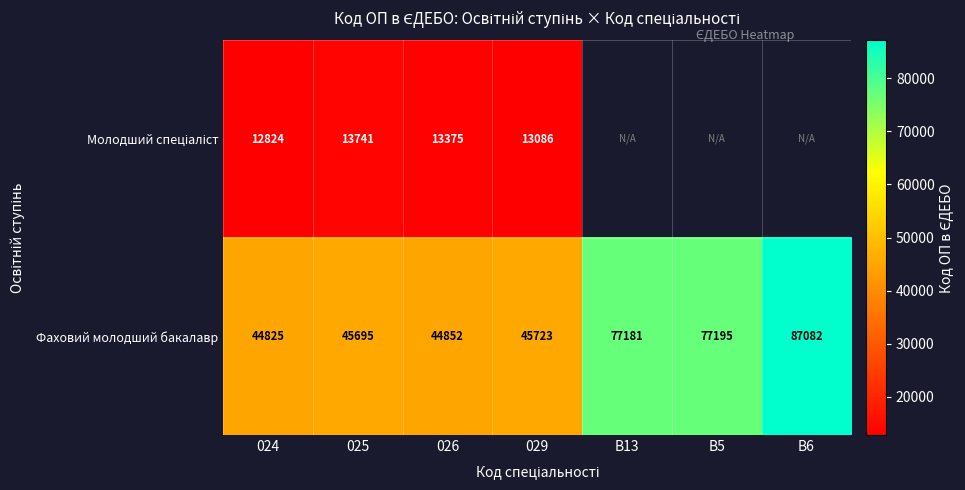

How many data points does each series have?

7